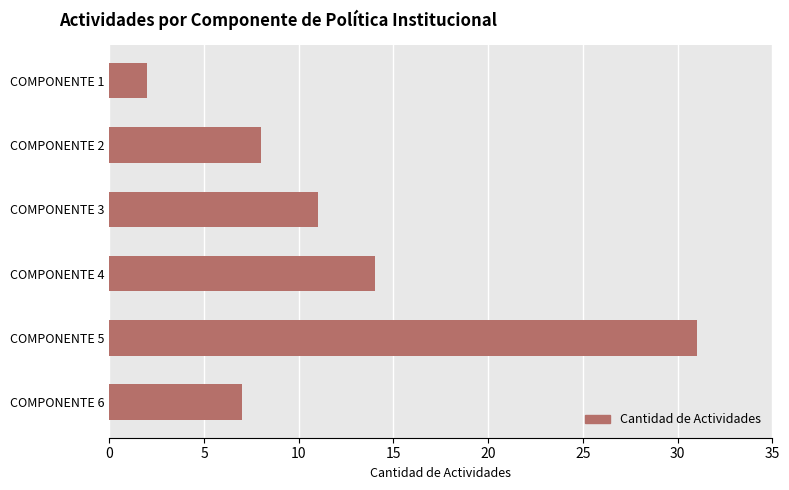

Does the chart contain any negative values?

No